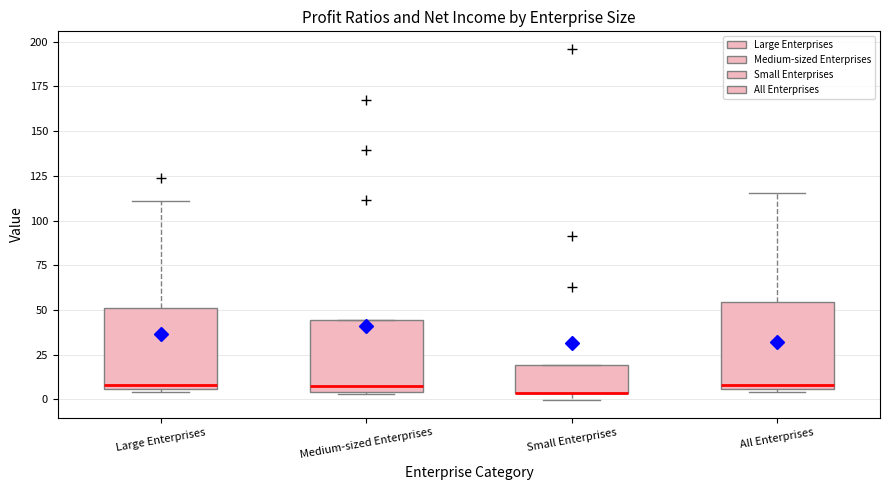

Reading left to right, read every box against the y-axis: the position of its median line, the range the box covers, and the ends of its whiskers. The values are not printed on the chart, so give them approximately, as read against the axis.

Large Enterprises: median 10, box 5 to 50, whiskers 5 (just below the box's lower edge) to 110
Medium-sized Enterprises: median 5 (just above the box's lower edge), box 5 to 45, whiskers 5 to 45
Small Enterprises: median 5 (drawn on the box's lower edge), box 5 to 20, whiskers 0 to 20
All Enterprises: median 10, box 5 to 55, whiskers 5 (just below the box's lower edge) to 115